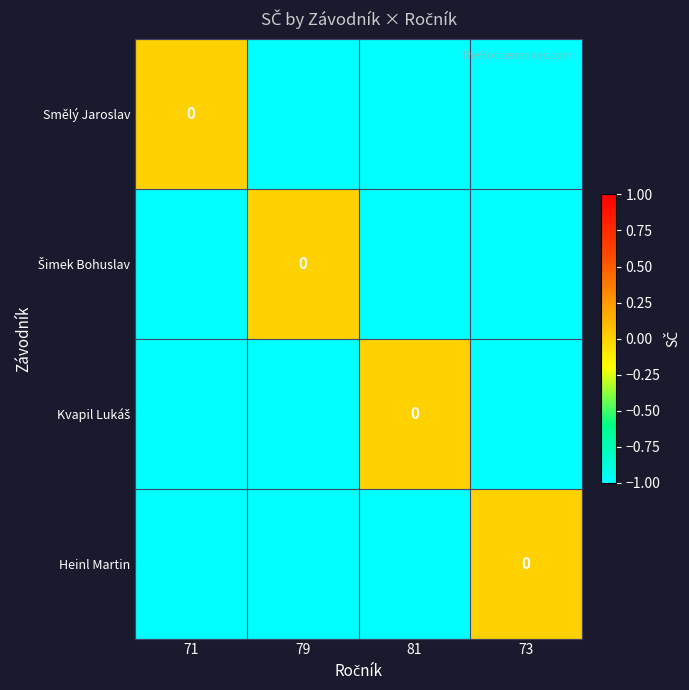

Which series has the largest total across all categories?

Smělý Jaroslav